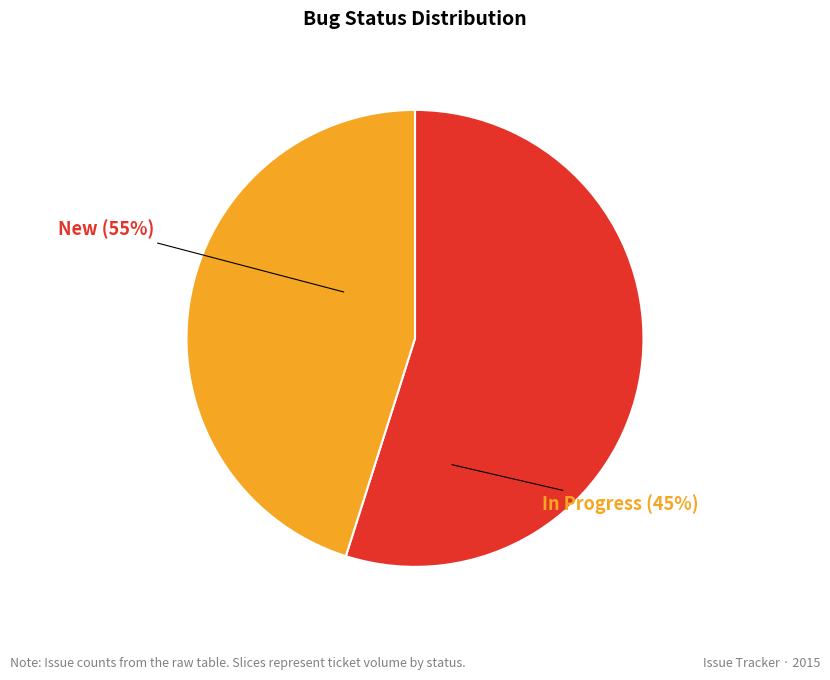

The New slice represents 41% of the pie. True or false?

False